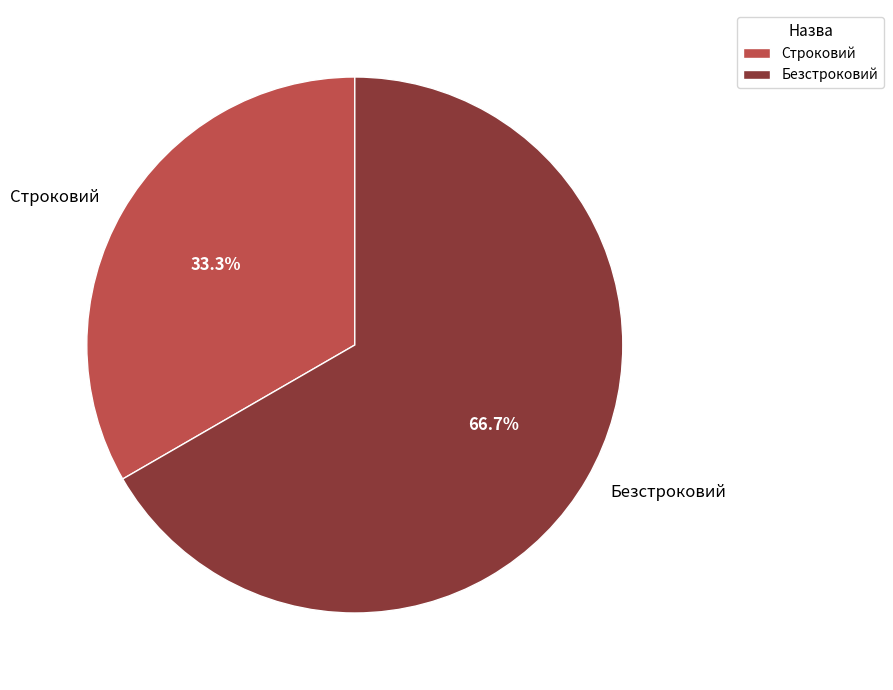

Is there any slice that represents more than half of the pie?

Yes